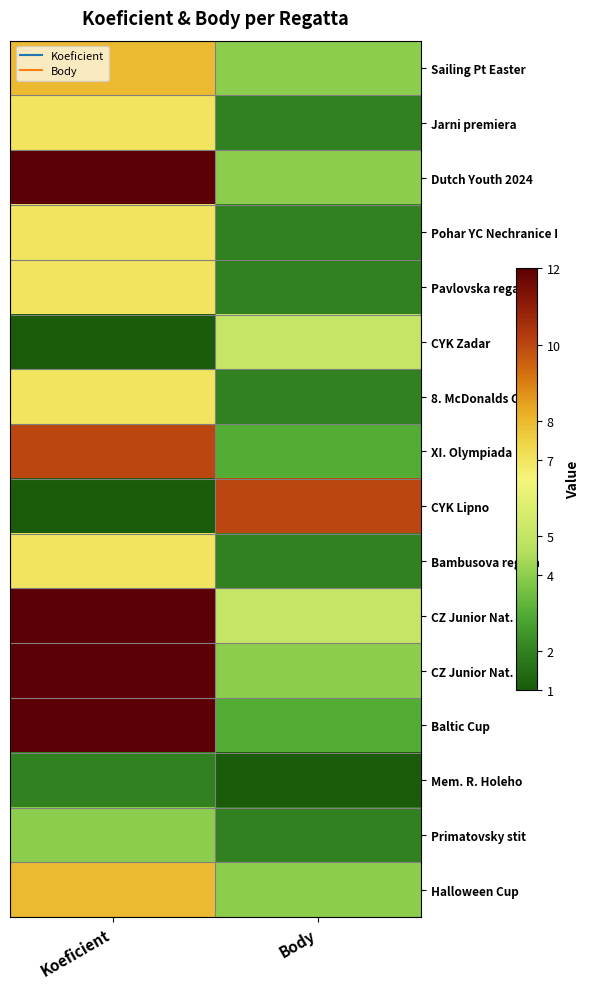

What is the difference between the highest and lowest values at Koeficient?

11